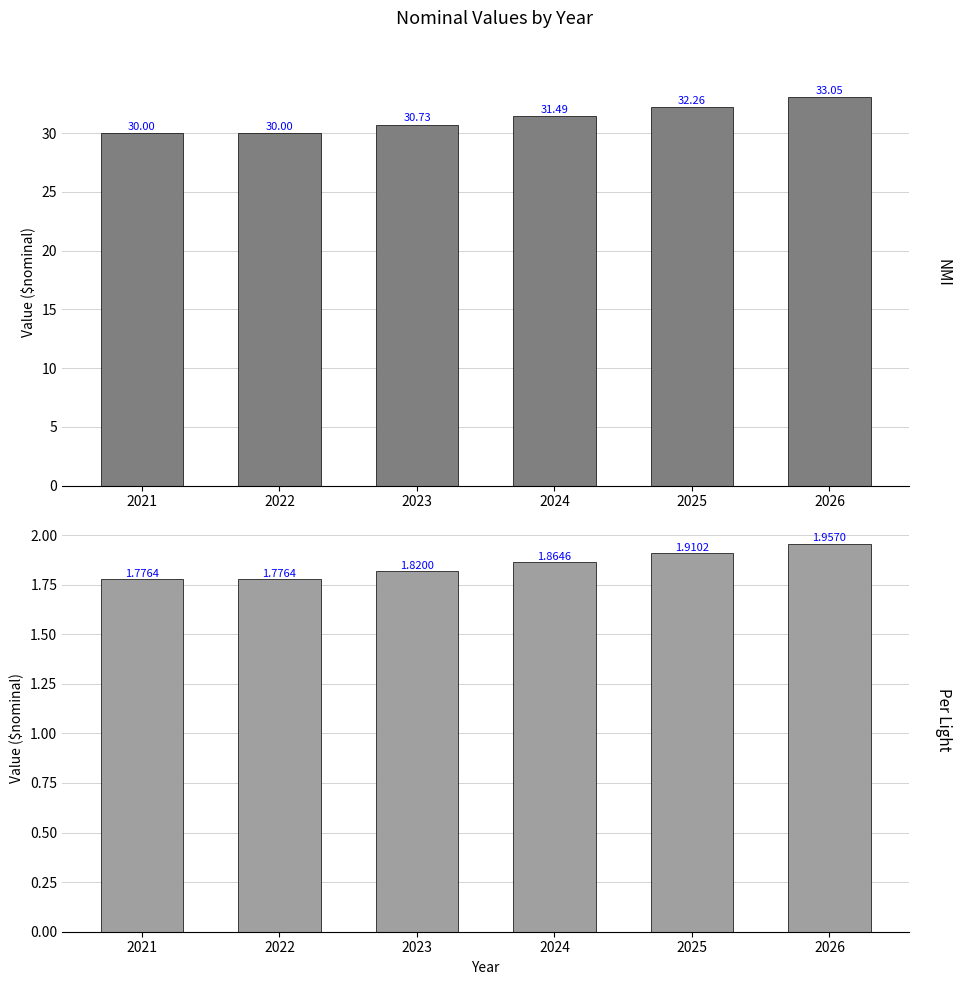

How many distinct data groups are displayed?

2